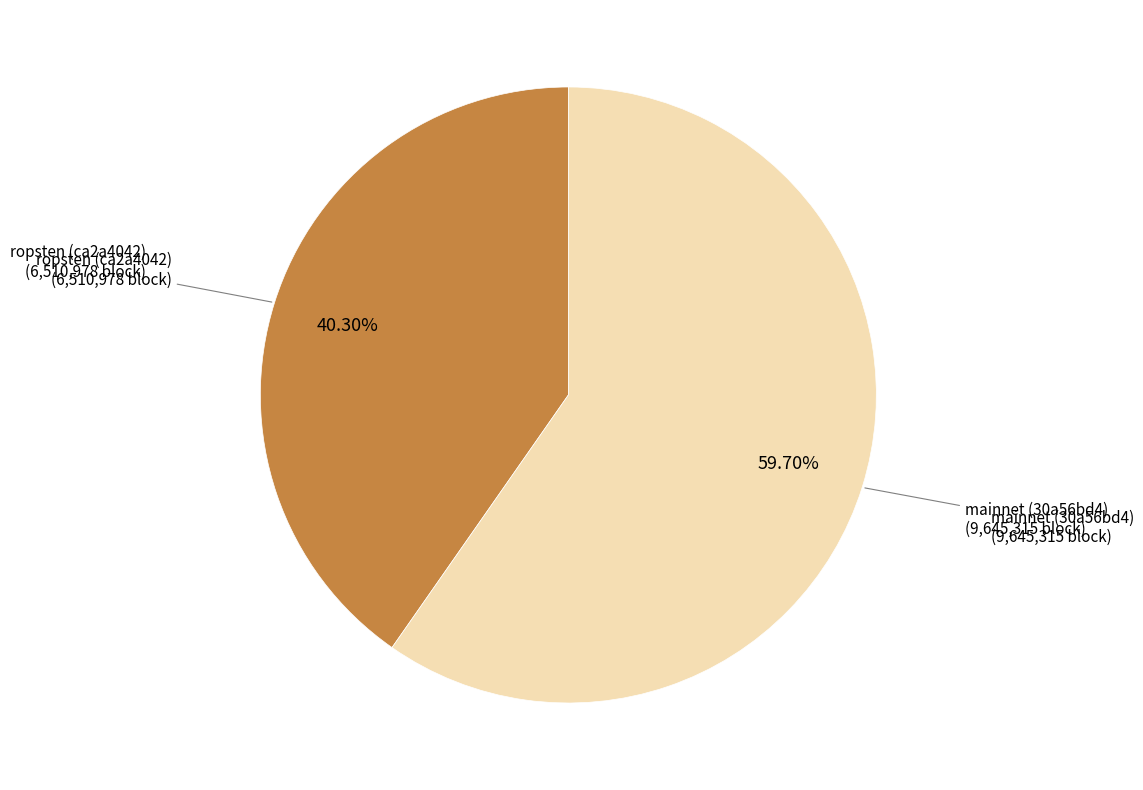

Is there any slice that represents more than half of the pie?

Yes